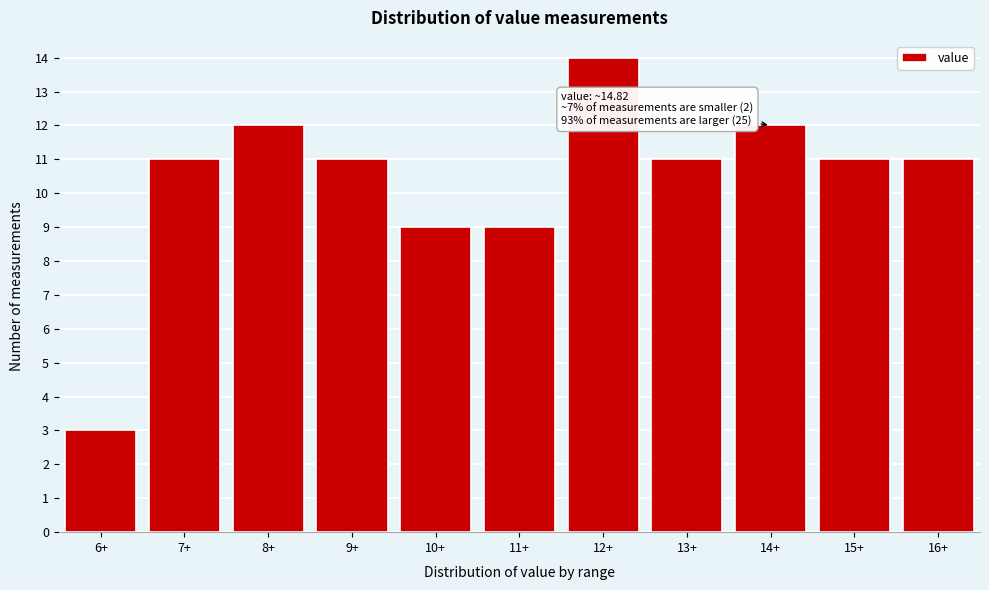

Reading left to right, transcribe all the data shown in this chart.

6+=3	7+=11	8+=12	9+=11	10+=9	11+=9	12+=14	13+=11	14+=12	15+=11	16+=11